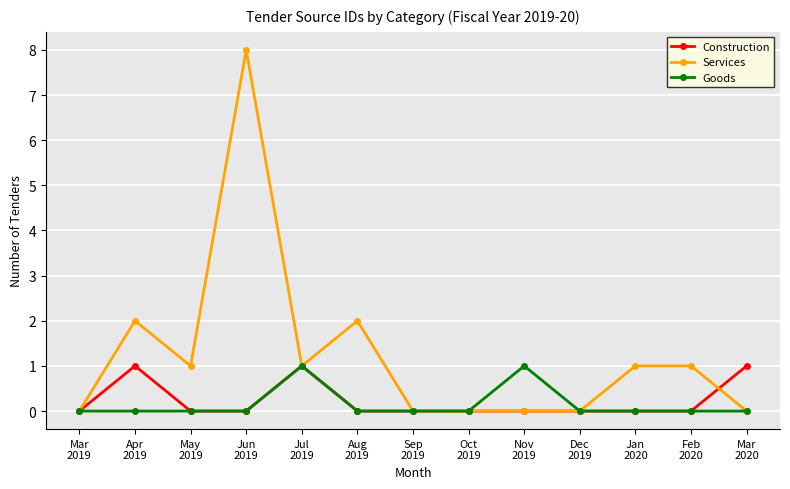

How many data points does each series have?

13